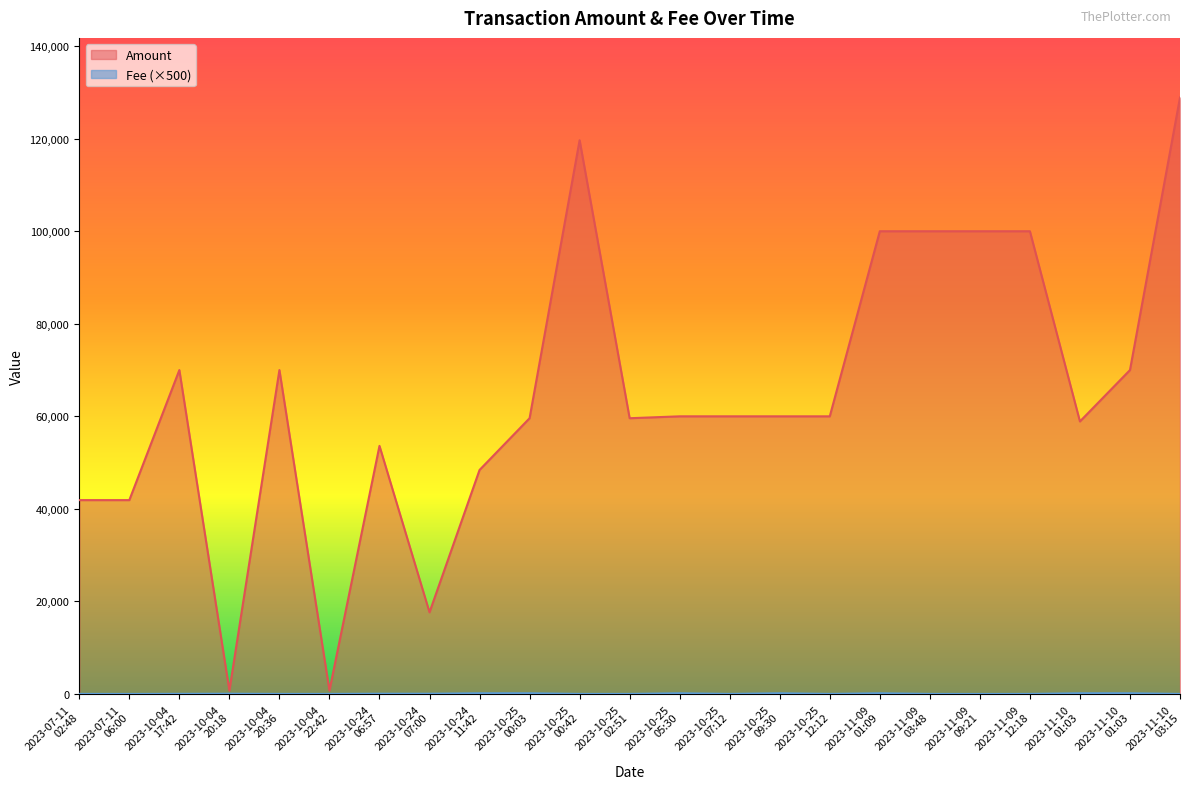

What are all the series names shown in the legend?

Amount, Fee